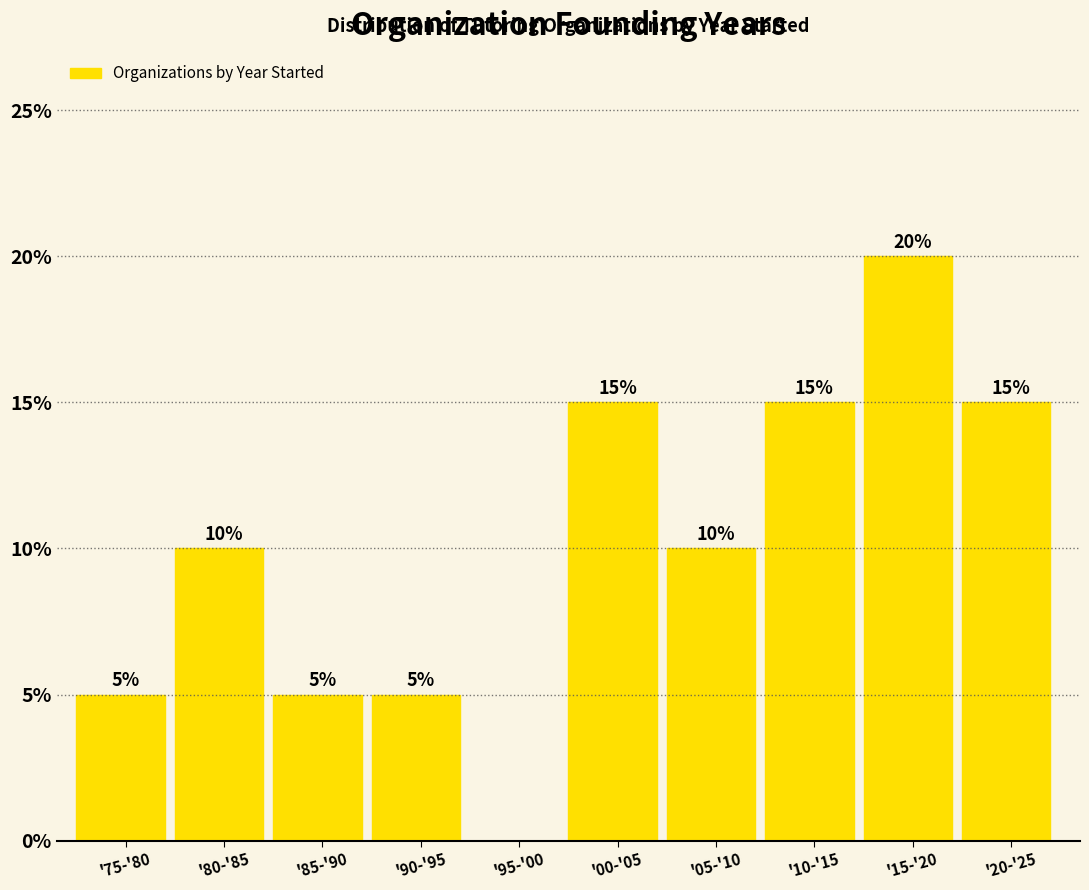

Reading left to right, list all the values displayed in this chart.

'75-'80=5	'80-'85=10	'85-'90=5	'90-'95=5	'95-'00=0	'00-'05=15	'05-'10=10	'10-'15=15	'15-'20=20	'20-'25=15